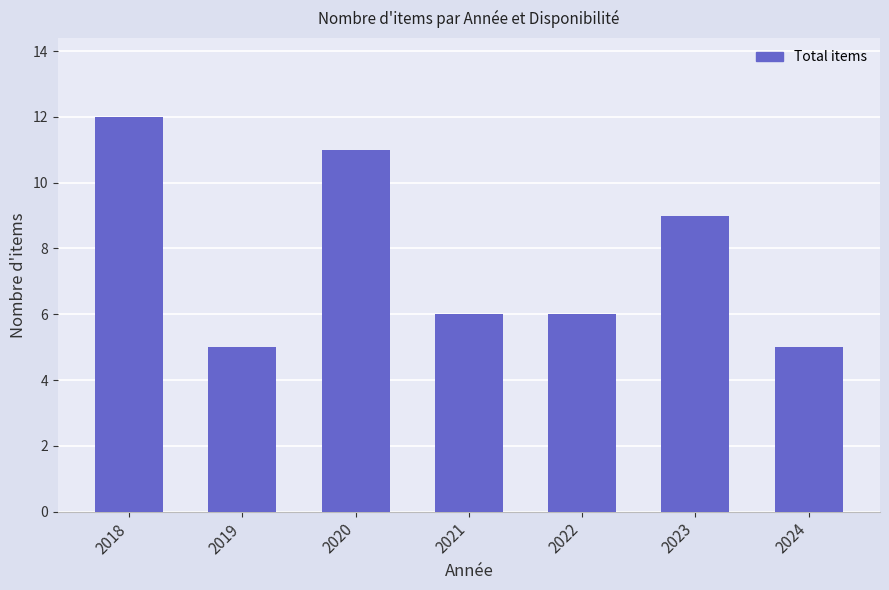

Where does the data first go above 6?

2018